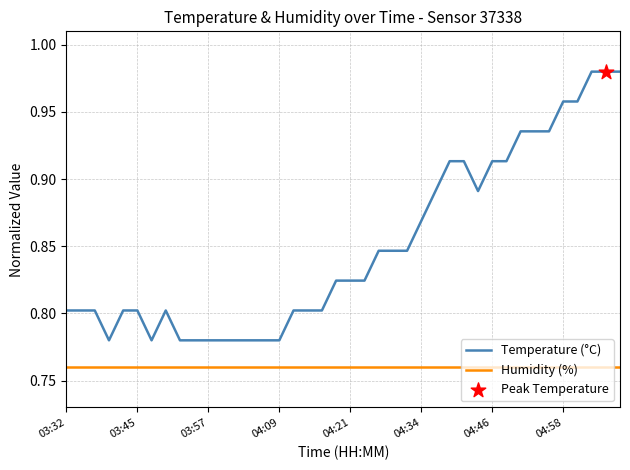

Which series has the widest spread of values?

Temperature (°C)